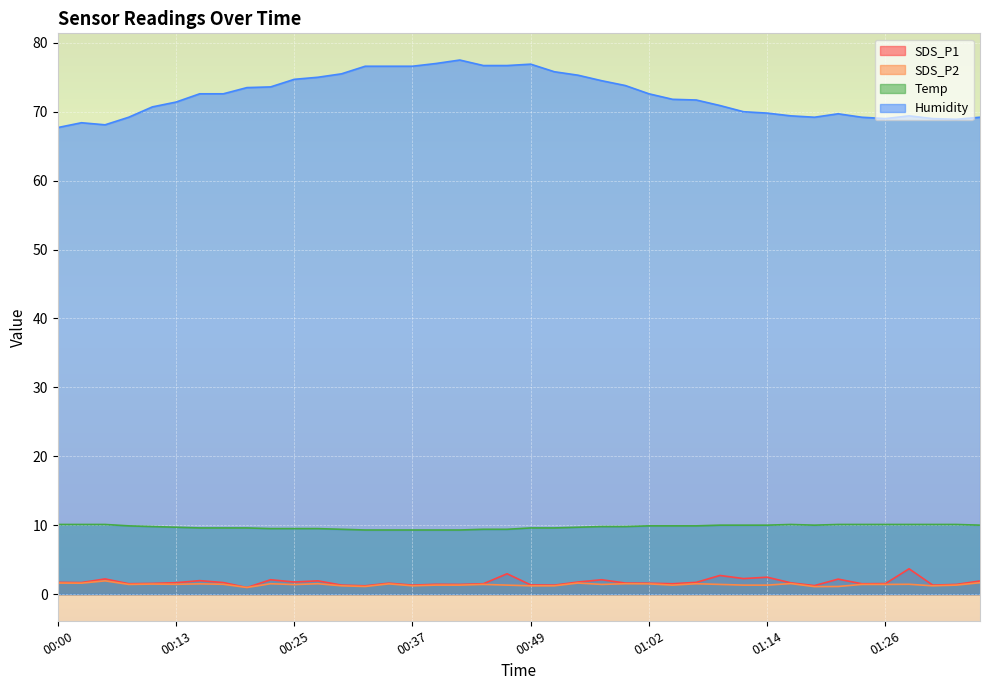

What are all the series names shown in the legend?

SDS_P1, SDS_P2, Temp, Humidity